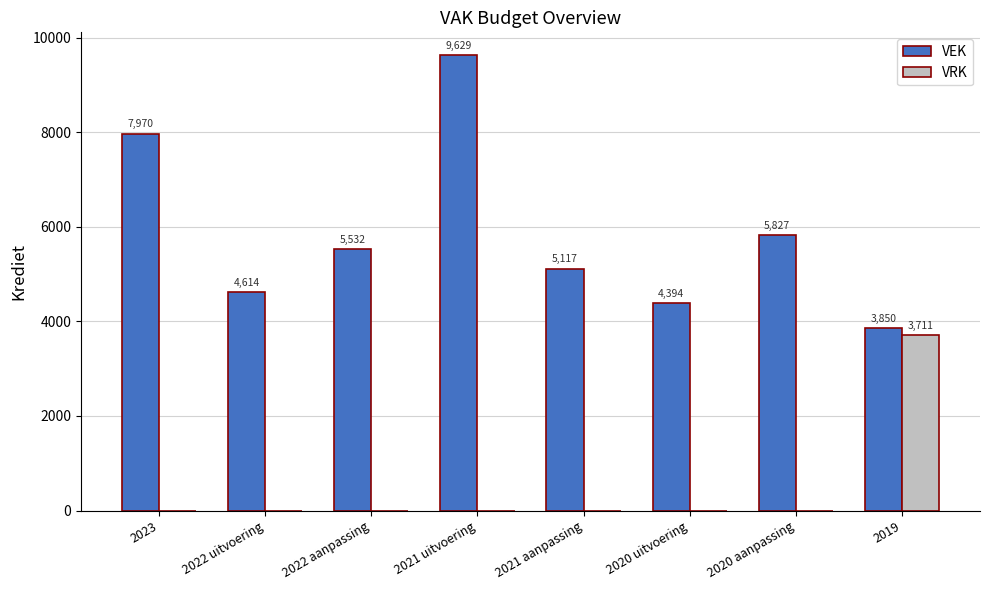

At which label is VEK closest to 6739?

2020 aanpassing